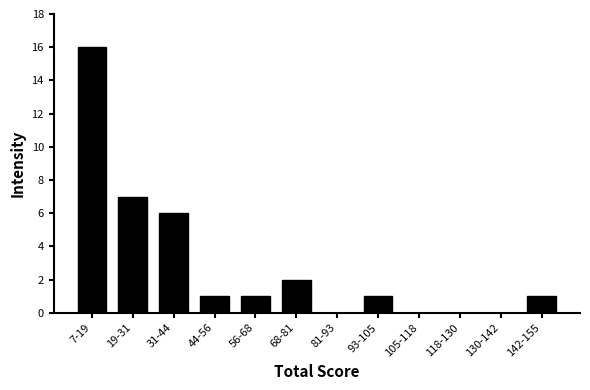

Reading right to left, transcribe all the data shown in this chart.

142-155=1	130-142=0	118-130=0	105-118=0	93-105=1	81-93=0	68-81=2	56-68=1	44-56=1	31-44=6	19-31=7	7-19=16